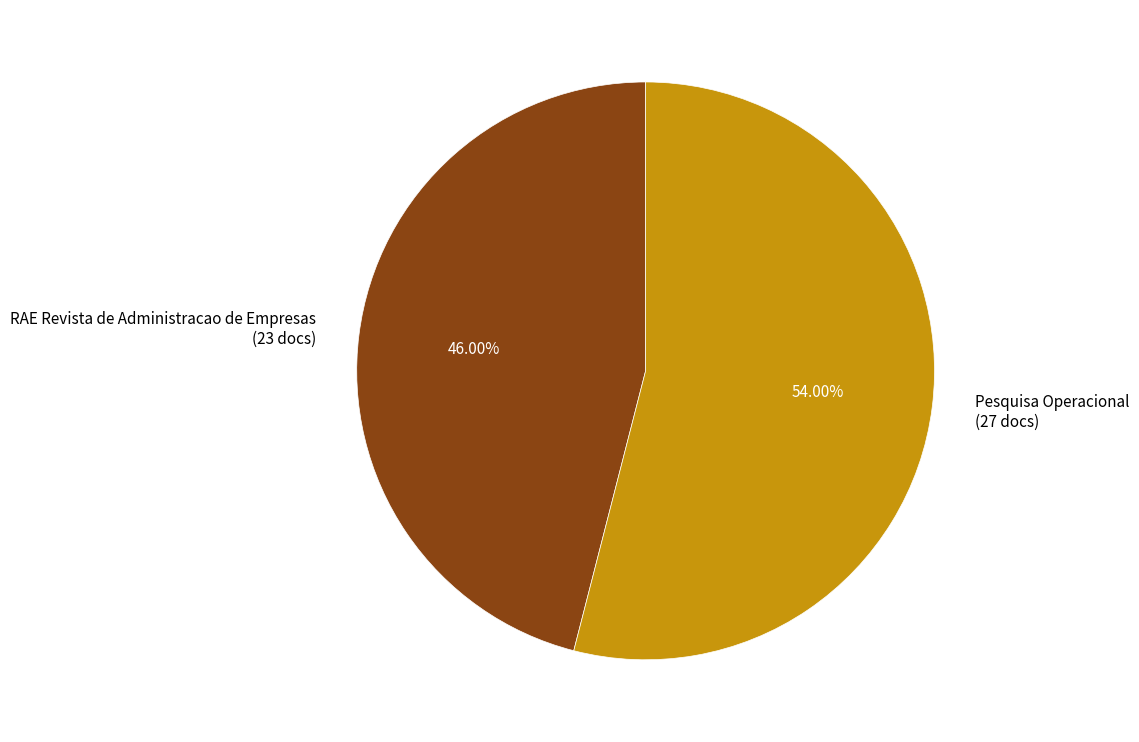

True or false: Pesquisa Operacional accounts for 54% of the total.

True